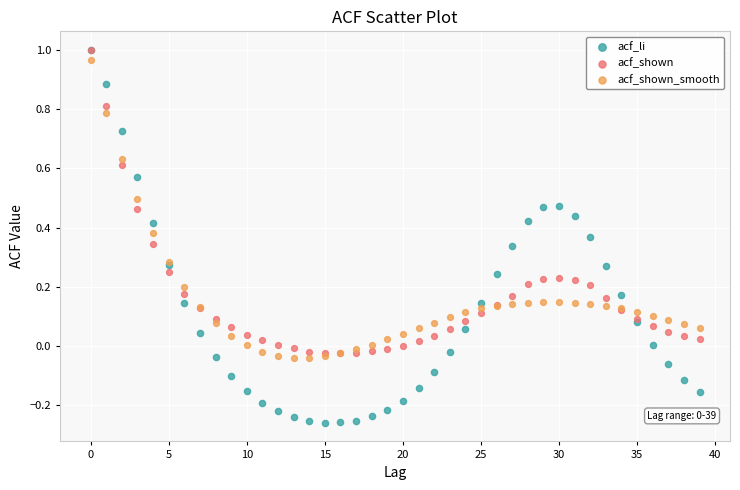

Which series has the widest spread of Y values?

acf_li